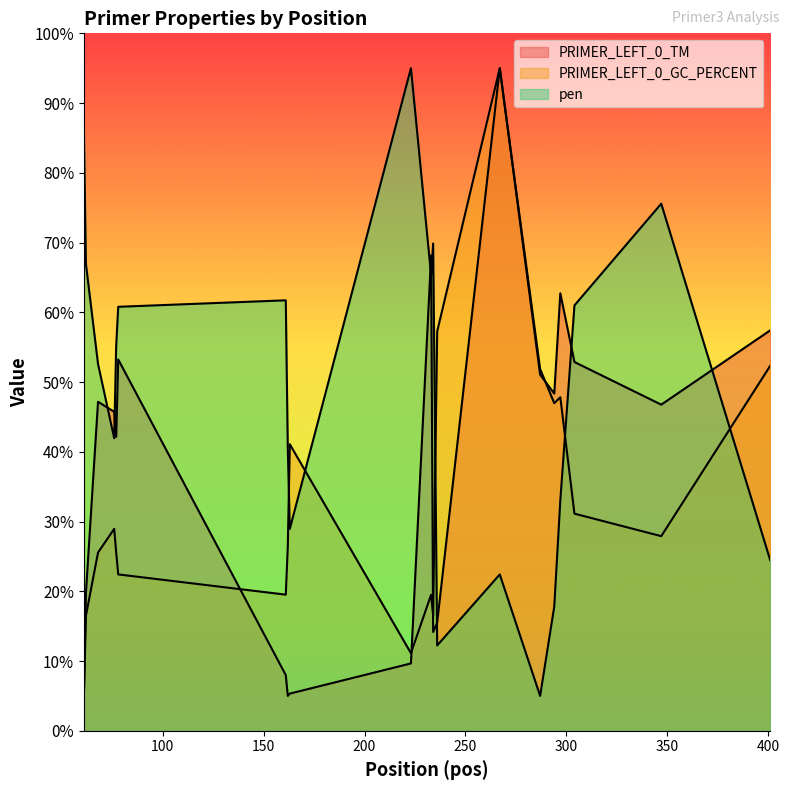

Where do PRIMER_LEFT_0_TM and pen first cross each other?

68 and 76